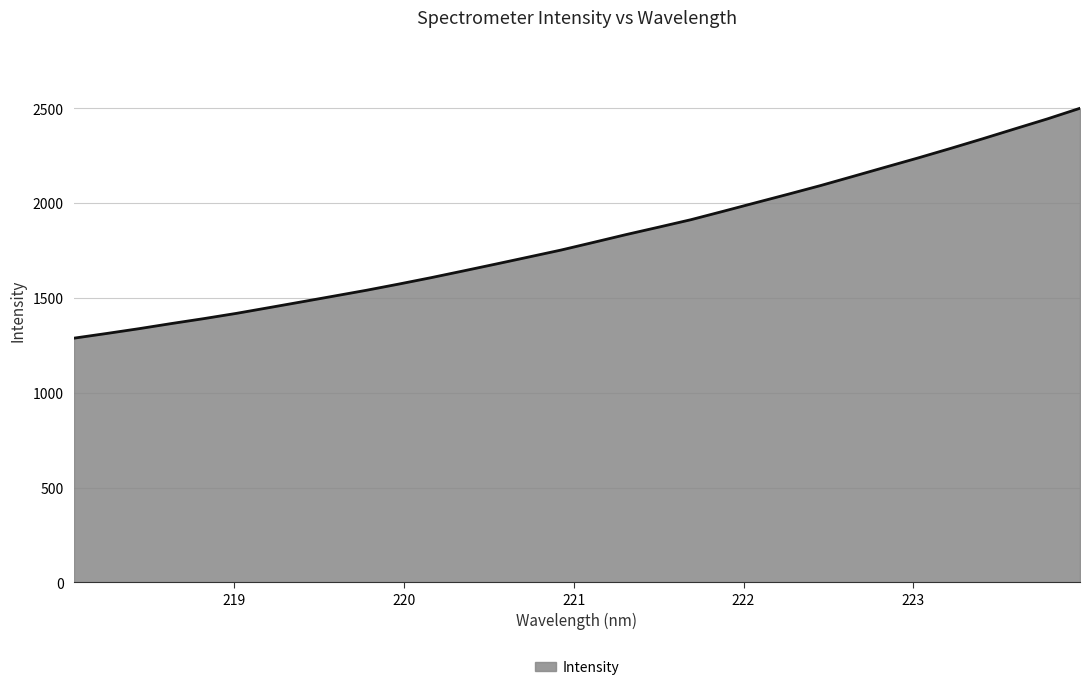

How many lines are shown in the chart?

1